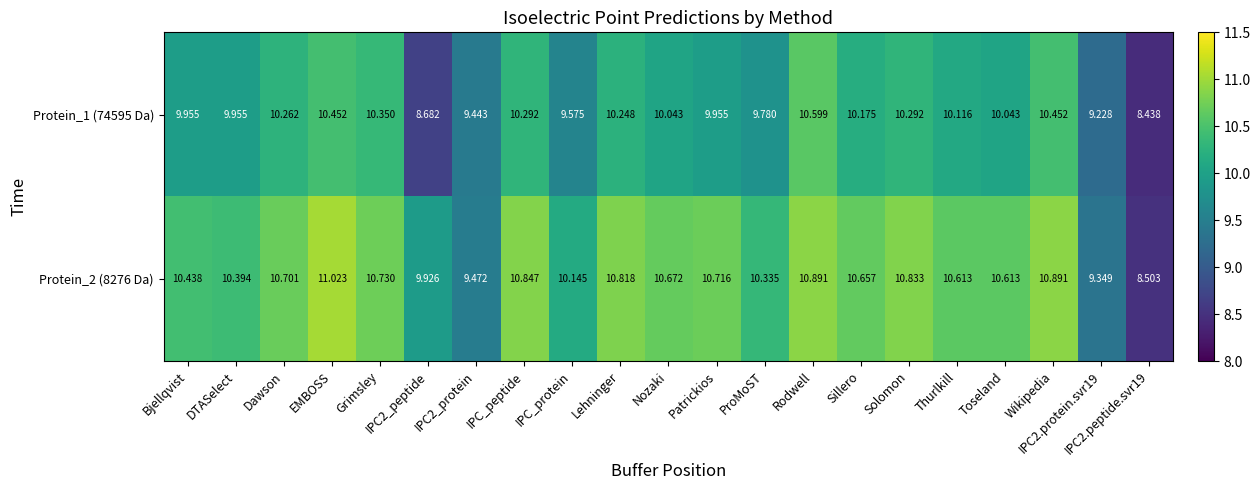

At which label does Protein_2 (8276 Da) first exceed 10?

Bjellqvist